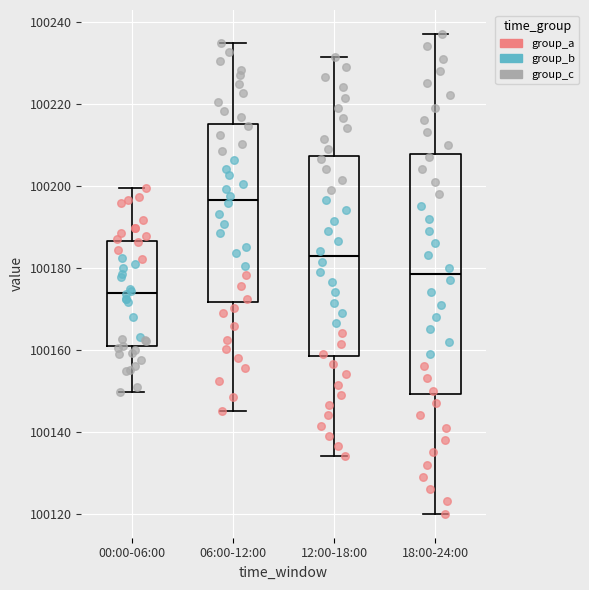

Which box has the lowest median line?

00:00-06:00